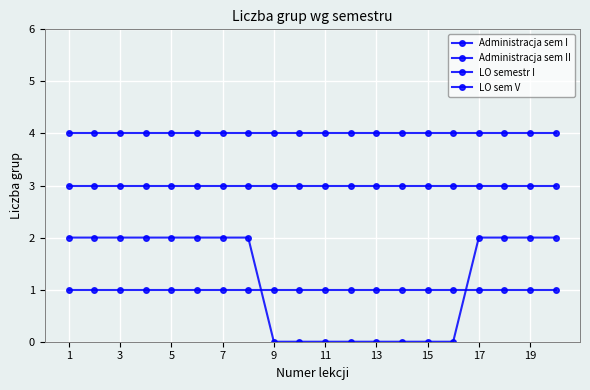

How many lines are shown in the chart?

4